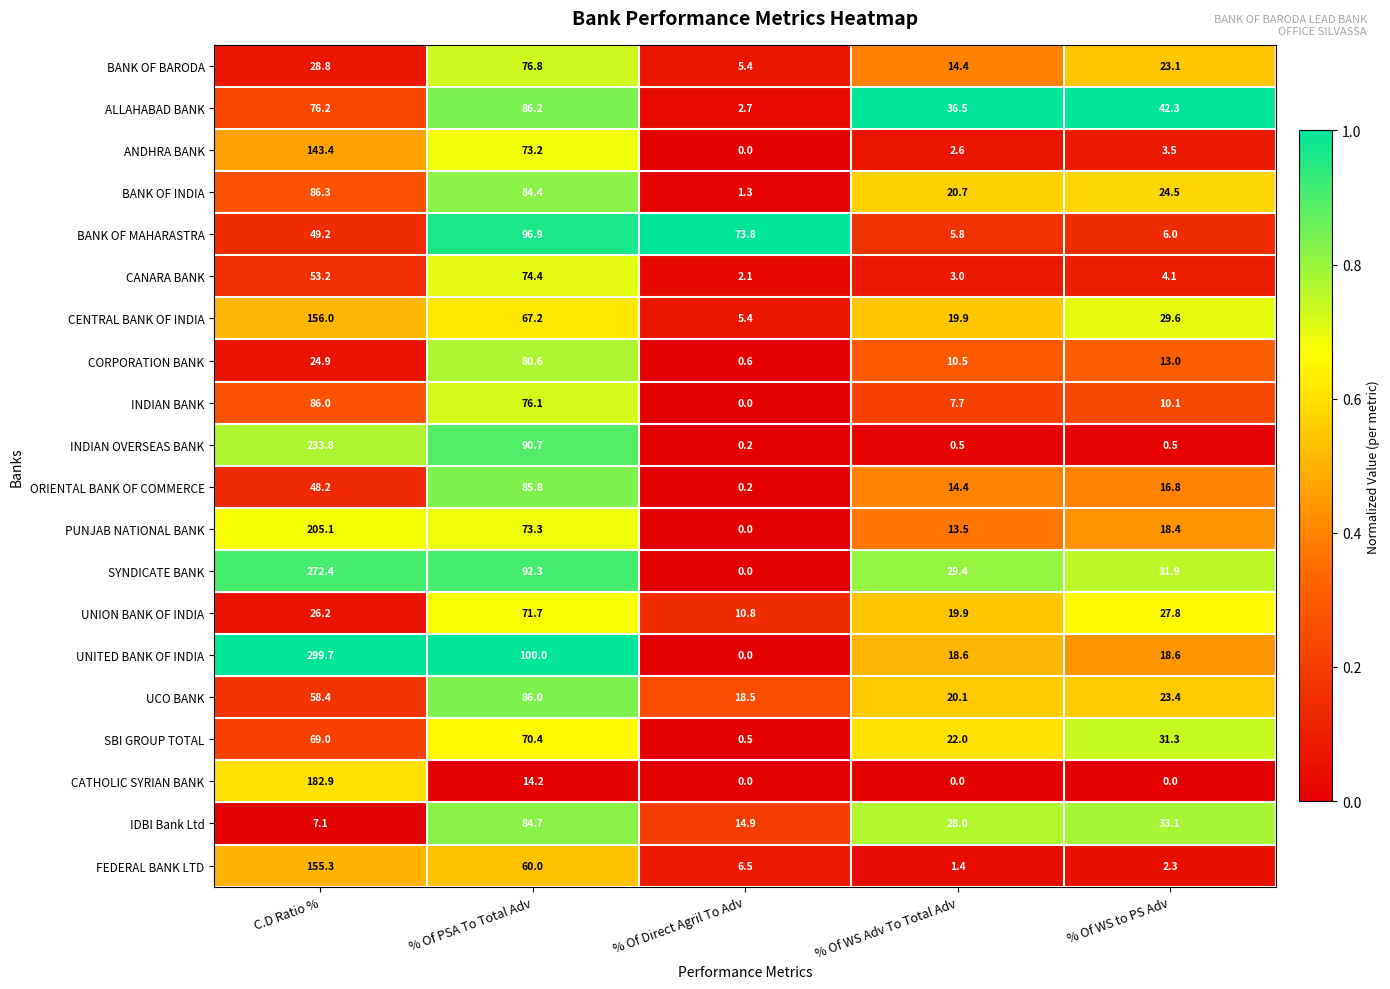

Rank the categories by ALLAHABAD BANK value from lowest to highest.

% Of Direct Agril To Adv, % Of WS Adv To Total Adv, % Of WS to PS Adv, C.D Ratio %, % Of PSA To Total Adv